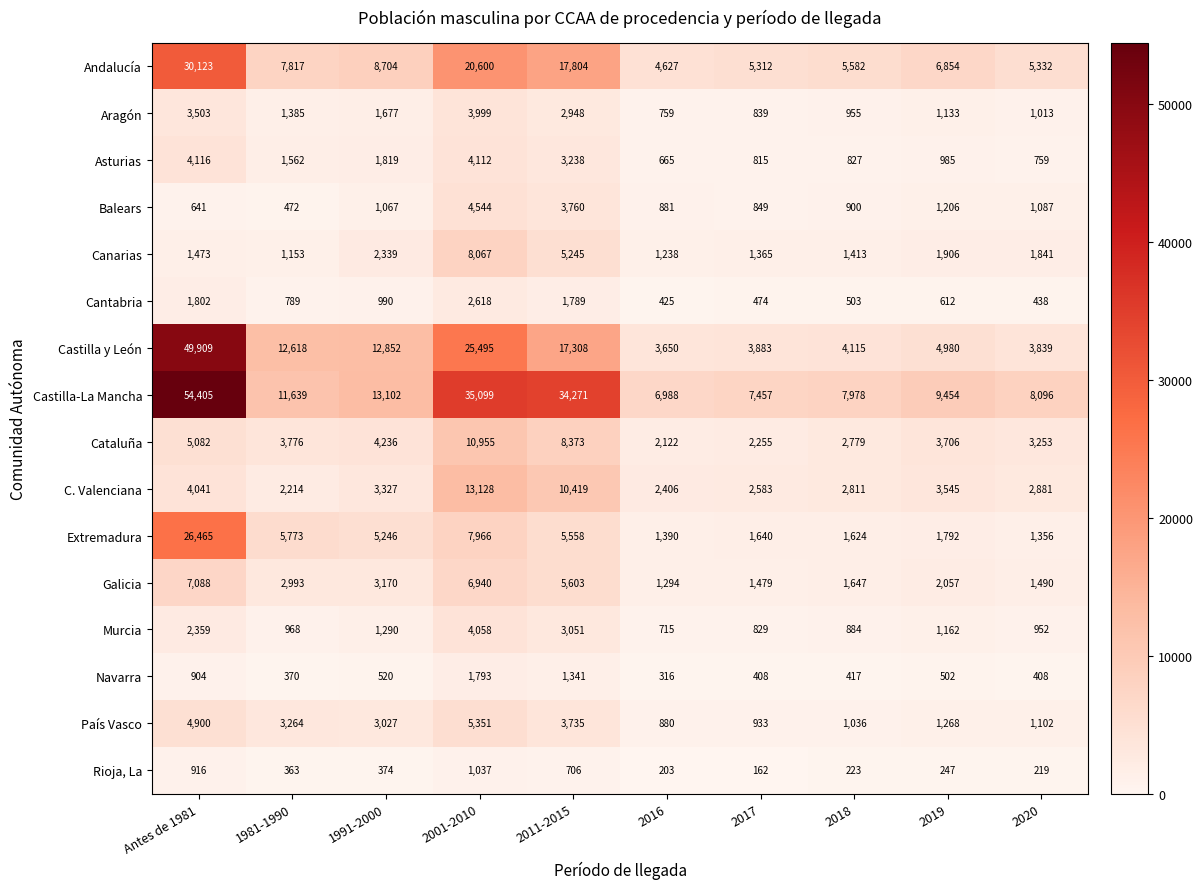

At which category does the chart reach its minimum across all series?

2017